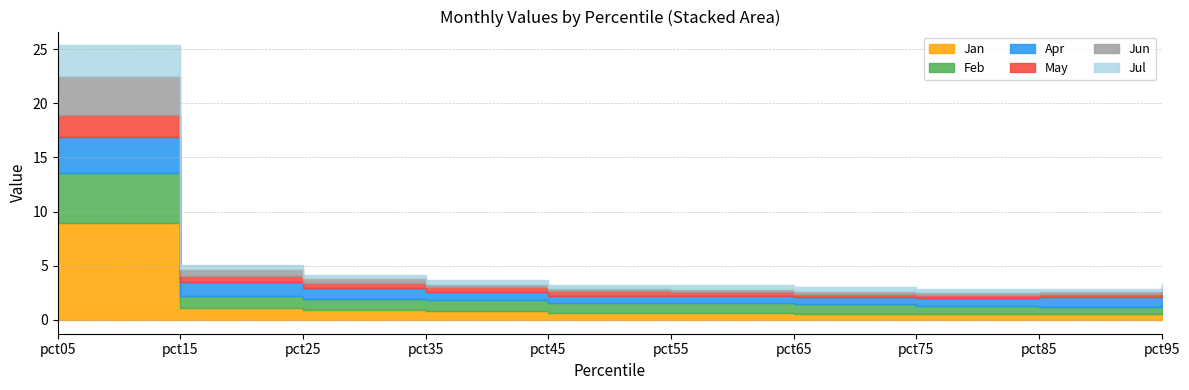

Which category has the highest value in the Jan series?

pct05